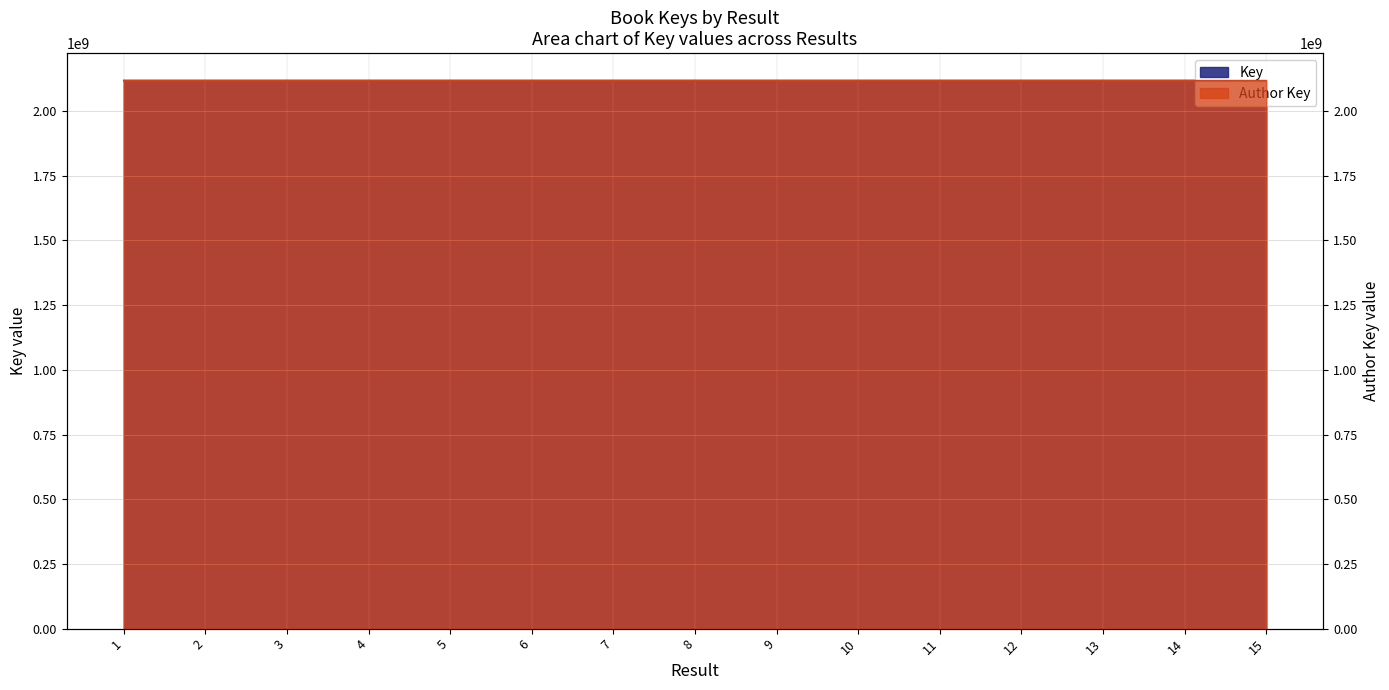

What is the value of the 4th point from the left?

2117891925